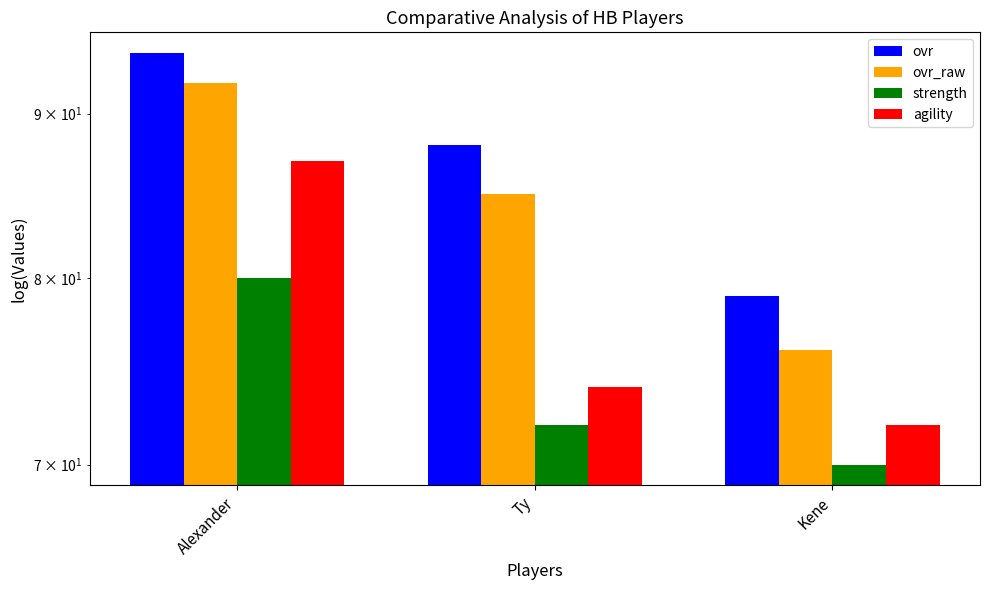

Is it true that agility equals 74 at Ty?

True